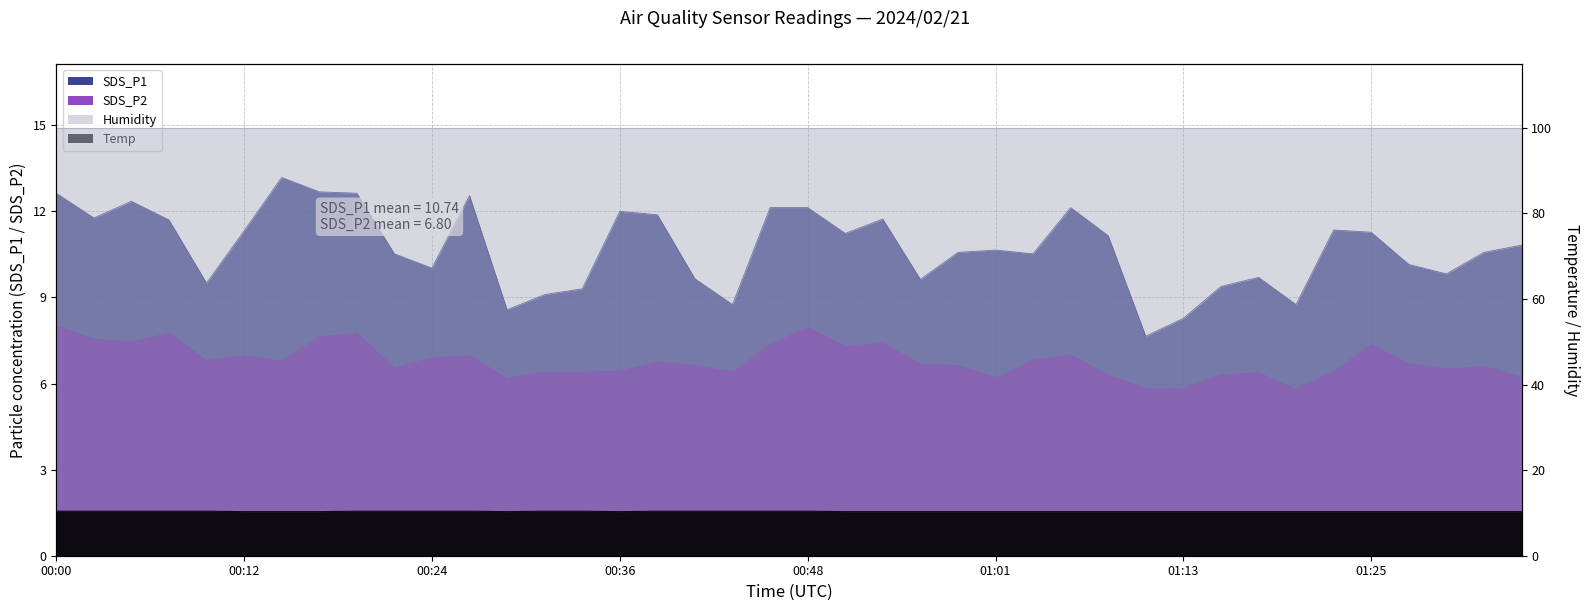

What is the sum of the SDS_P2 values at 00:00 and 01:03?

14.8